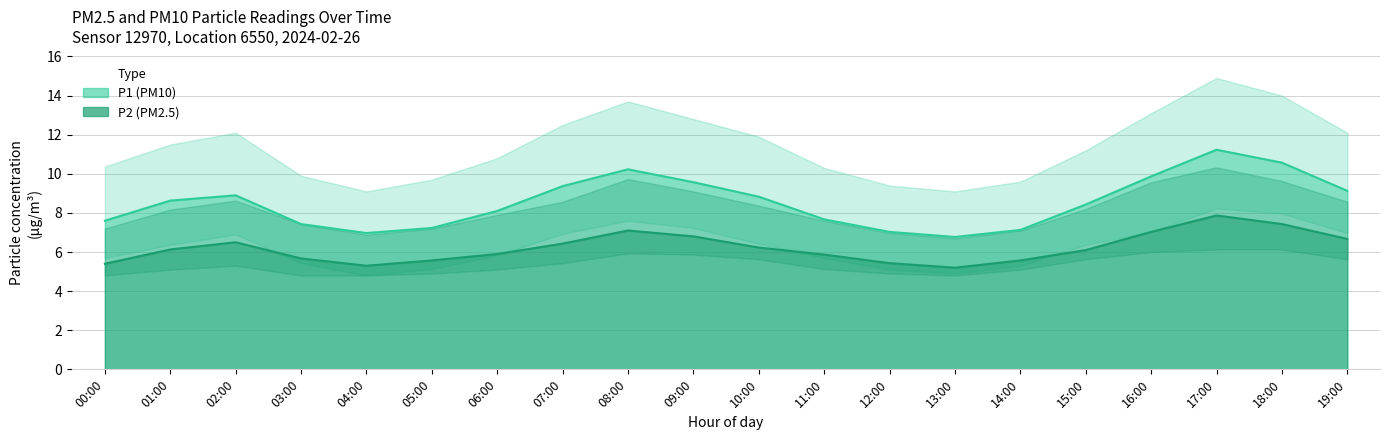

Does the chart have visible grid lines?

Yes